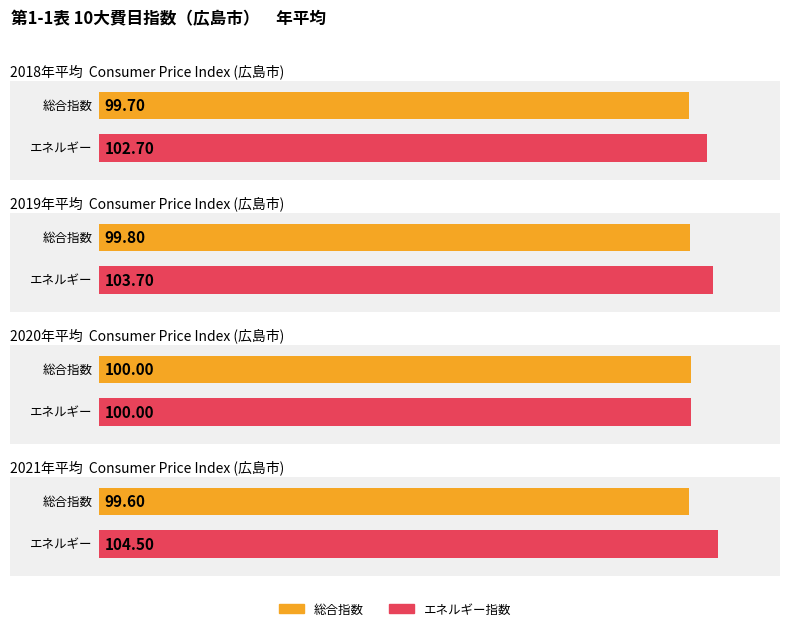

How many categories are shown in the chart?

4